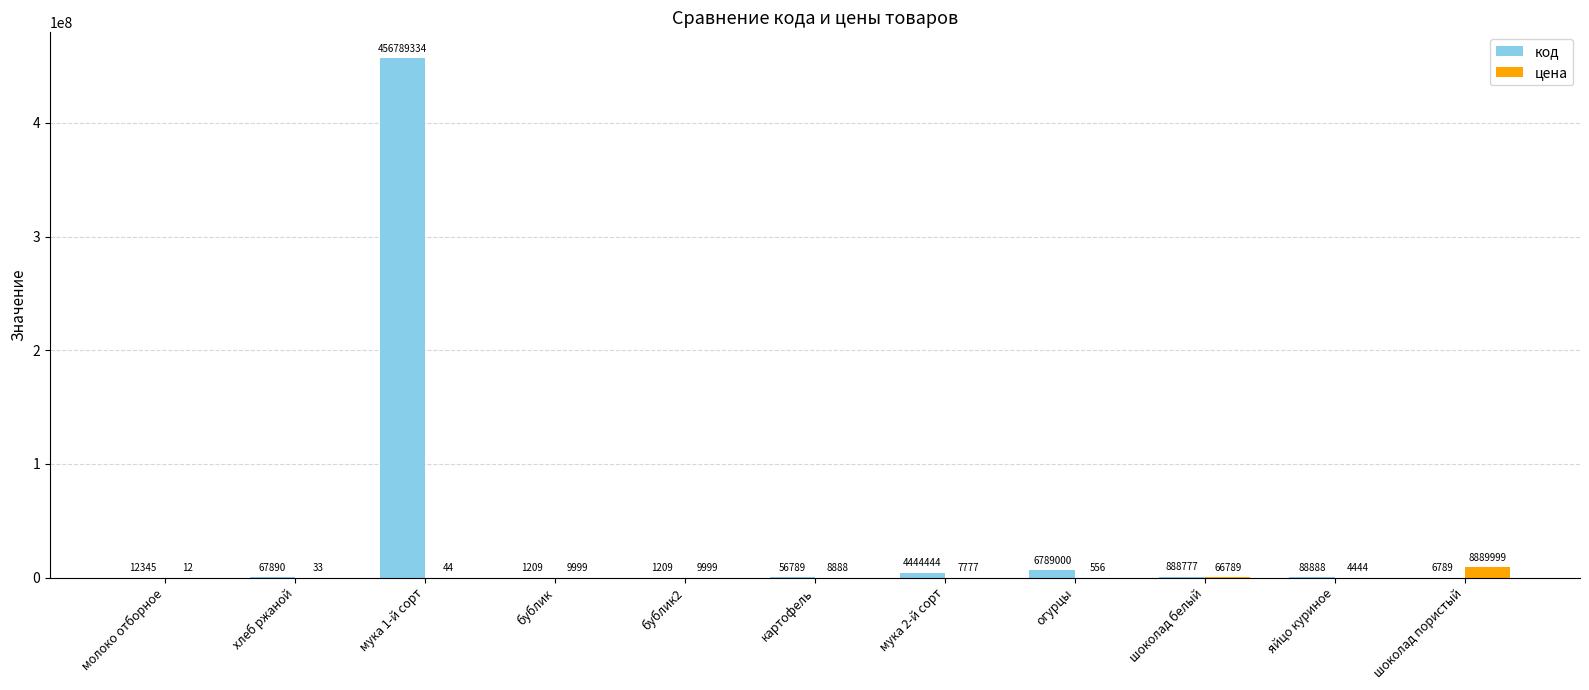

Where is код nearest to the value 228395271?

огурцы